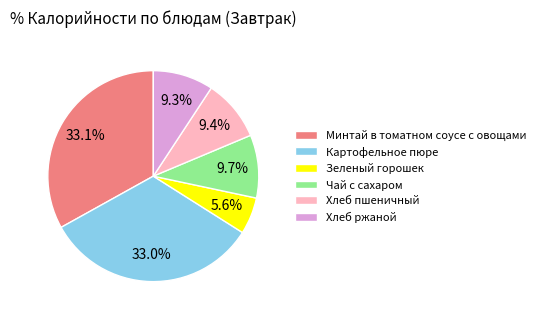

What is the smallest slice in the pie chart?

Зеленый горошек